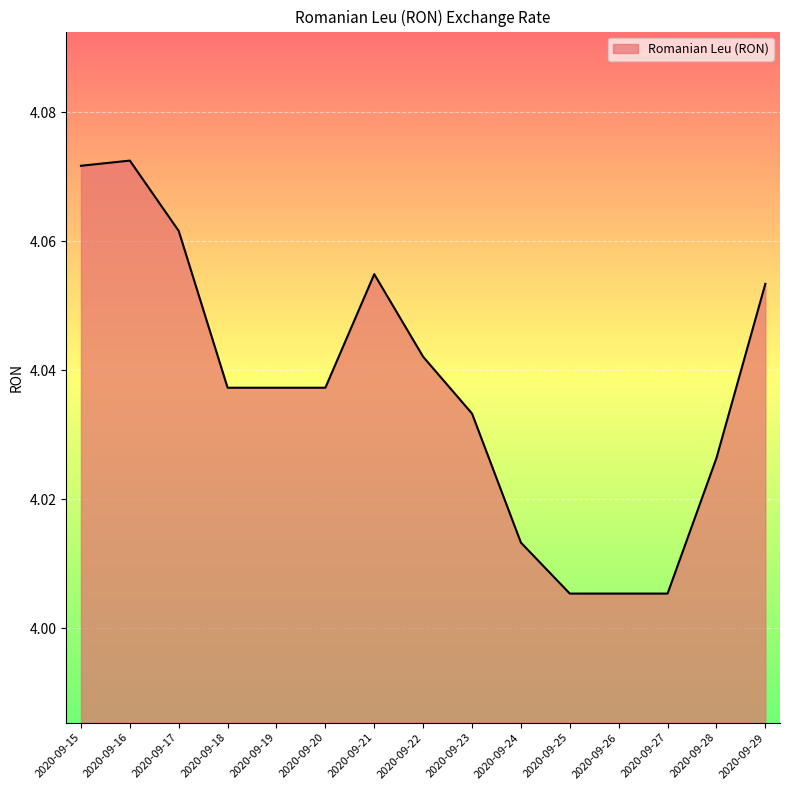

True or false: the data shows 5.8 at 2020-09-21.

False